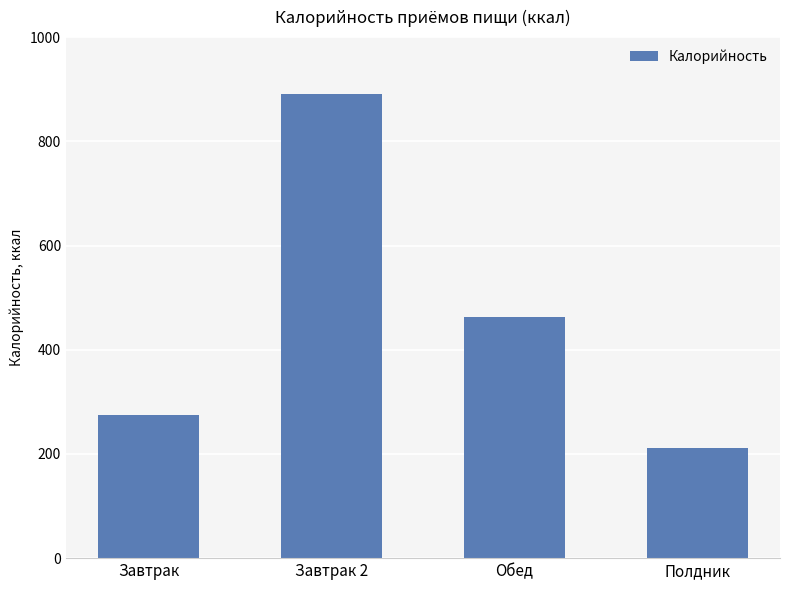

What is the label of the 2nd bar from the left?

Завтрак 2